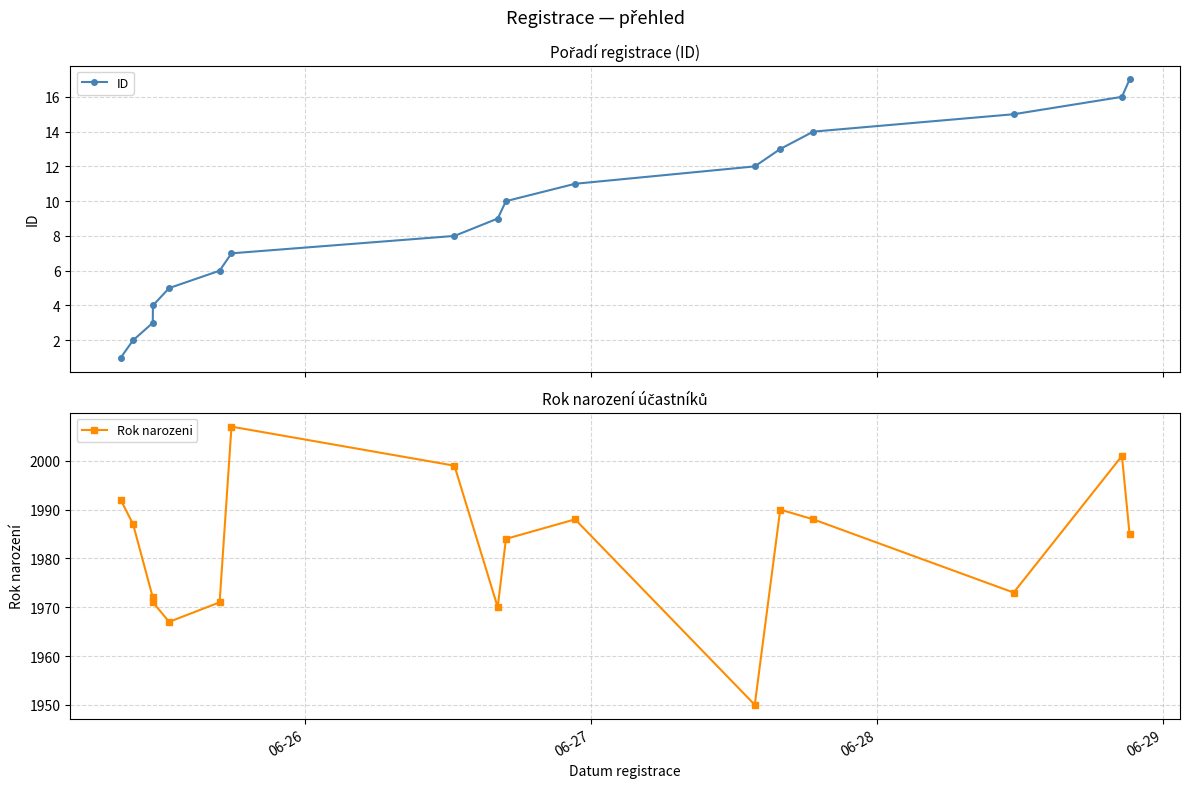

True or false: ID has more than 2 interior local peaks.

False